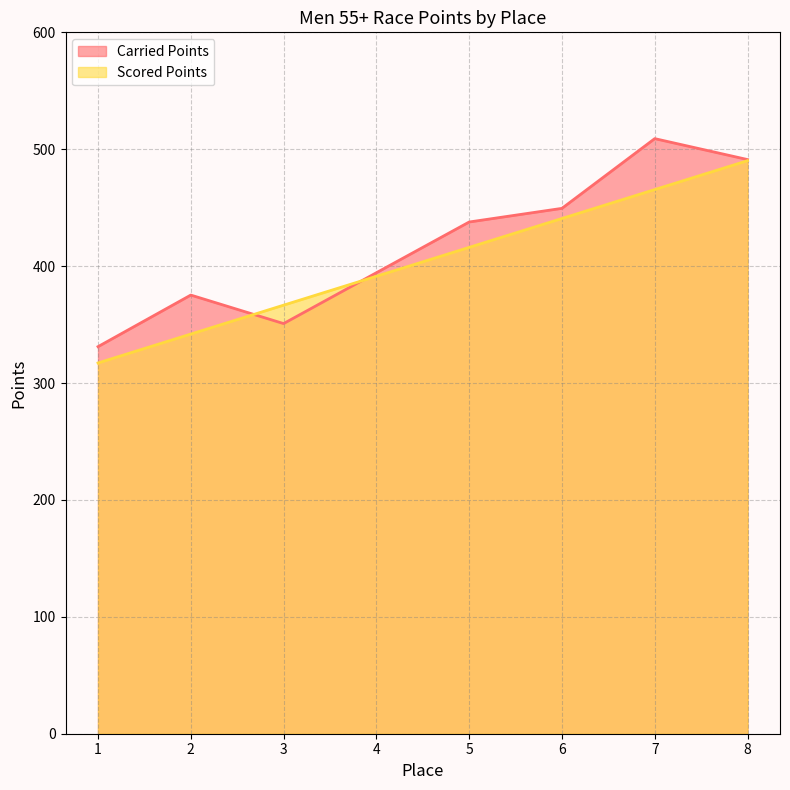

What is the smallest value displayed?

317.2